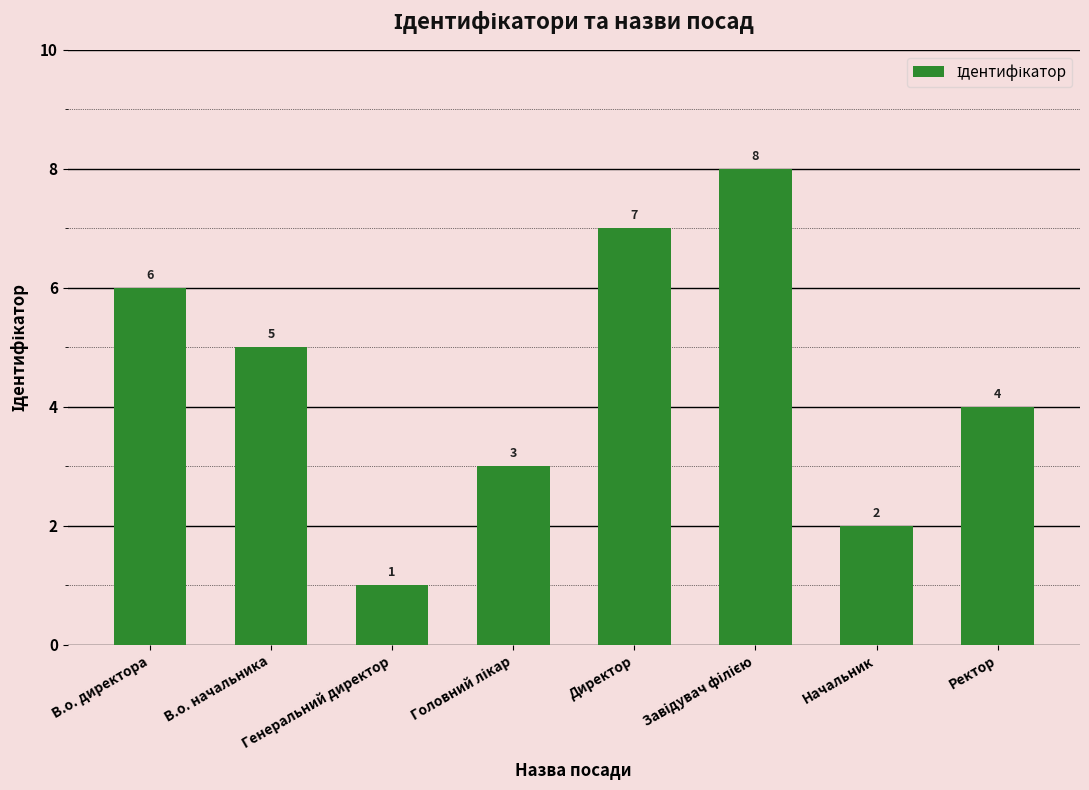

At which category does the chart reach its minimum across all series?

Генеральний директор